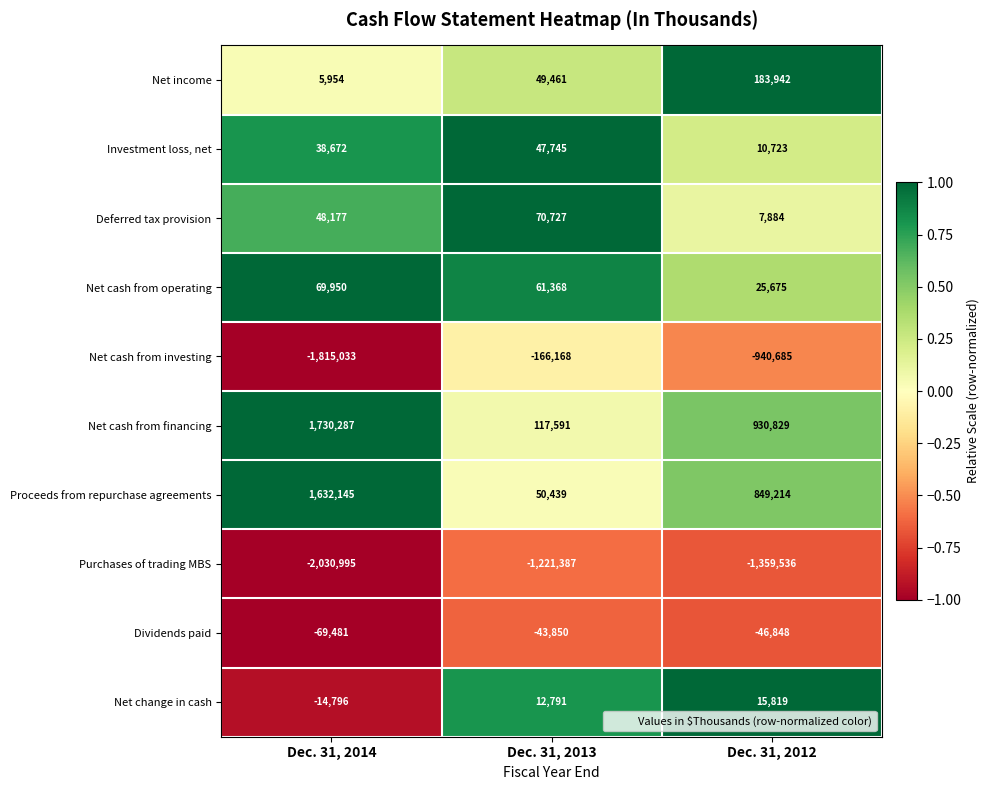

Rank the series at Dec. 31, 2014 from highest to lowest value.

Net cash from financing, Proceeds from repurchase agreements, Net cash from operating, Deferred tax provision, Investment loss, net, Net income, Net change in cash, Dividends paid, Net cash from investing, Purchases of trading MBS